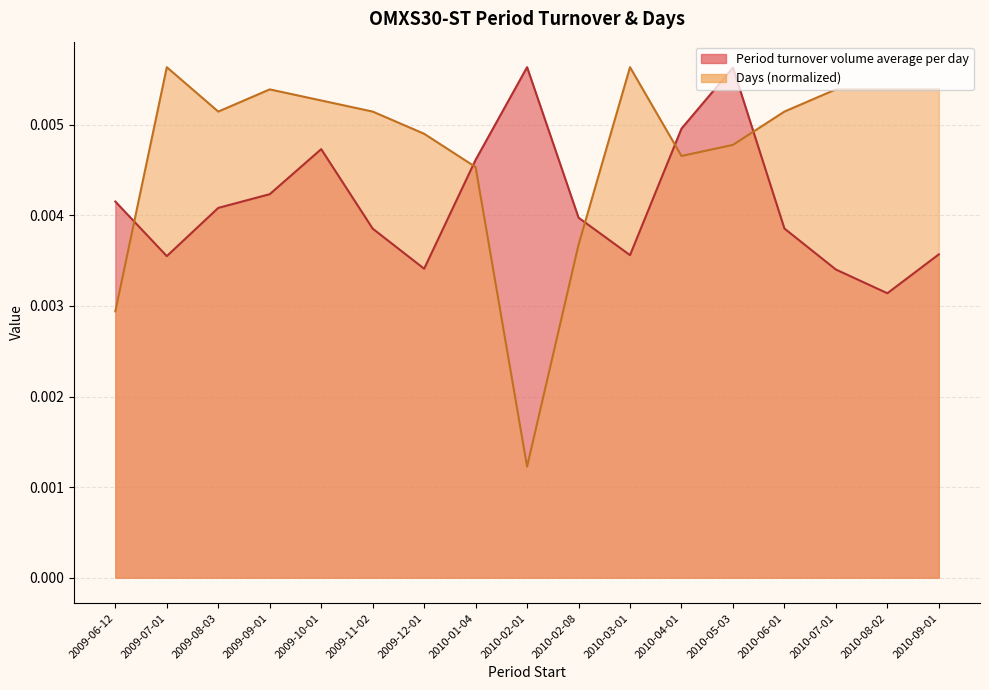

Which label corresponds to the largest value in the chart?

2010-02-01